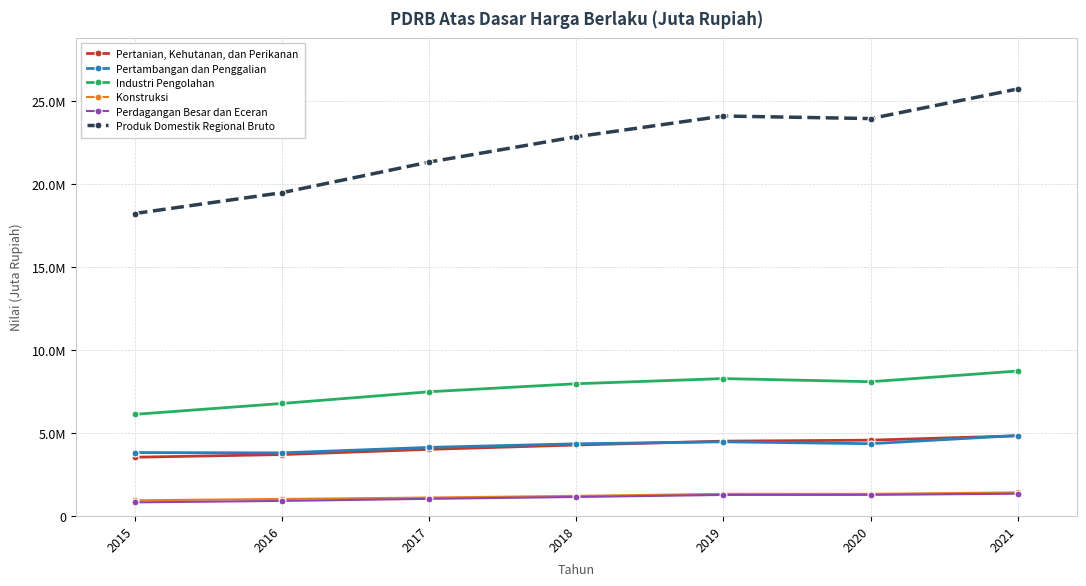

List the series in order of their peak value, highest first.

Produk Domestik Regional Bruto, Industri Pengolahan, Pertambangan dan Penggalian, Pertanian, Kehutanan, dan Perikanan, Konstruksi, Perdagangan Besar dan Eceran